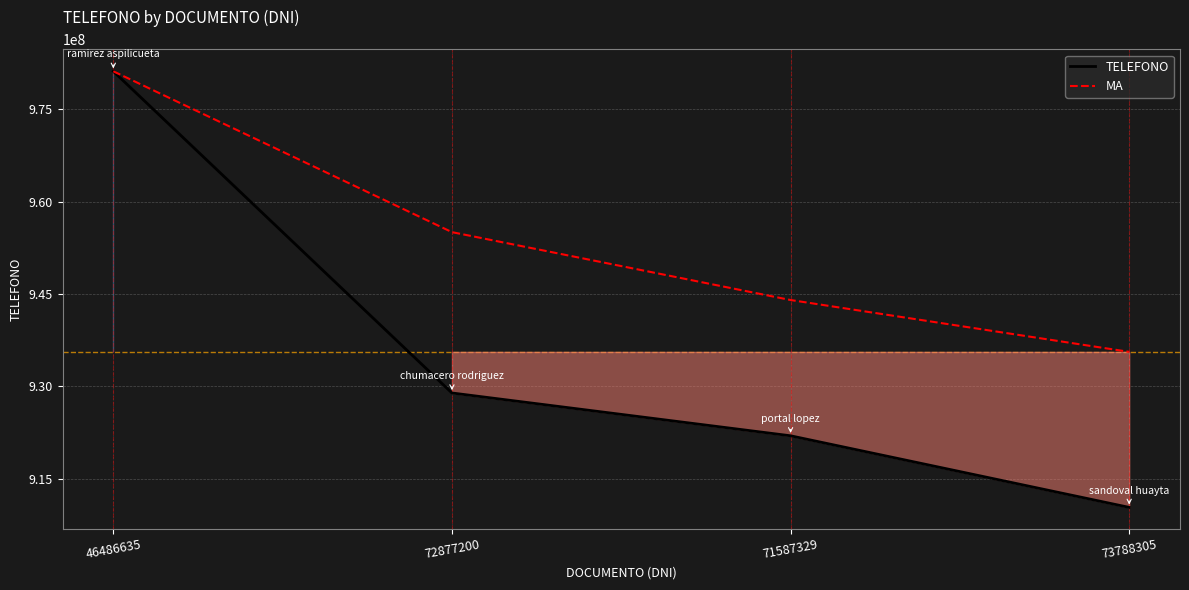

What value does the TELEFONO series have at 73788305?

910378520.0